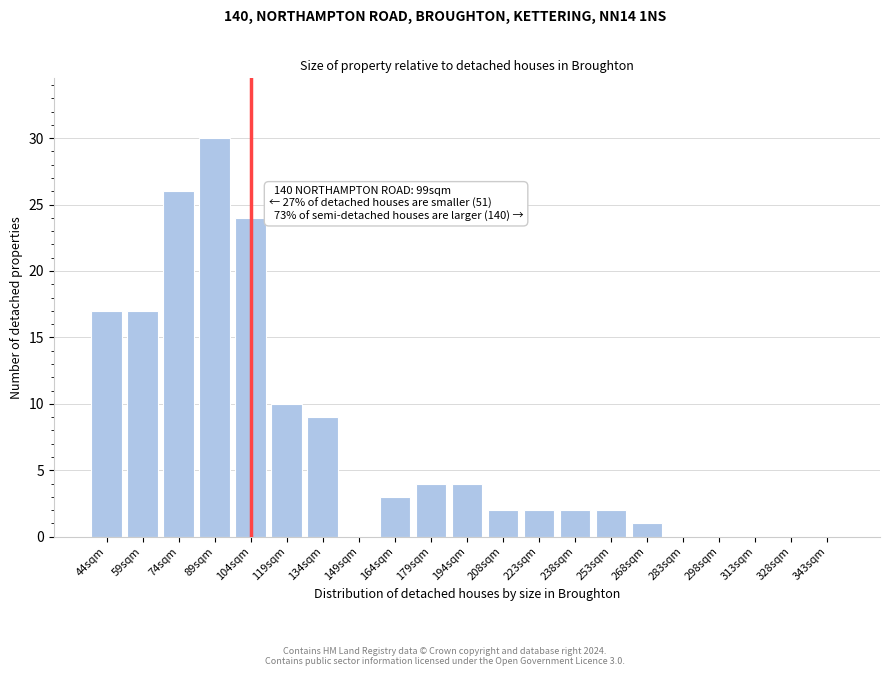

Reading right to left, what are all the values shown in this chart?

343sqm=0	328sqm=0	313sqm=0	298sqm=0	283sqm=0	268sqm=1	253sqm=2	238sqm=2	223sqm=2	208sqm=2	194sqm=4	179sqm=4	164sqm=3	149sqm=0	134sqm=9	119sqm=10	104sqm=24	89sqm=30	74sqm=26	59sqm=17	44sqm=17